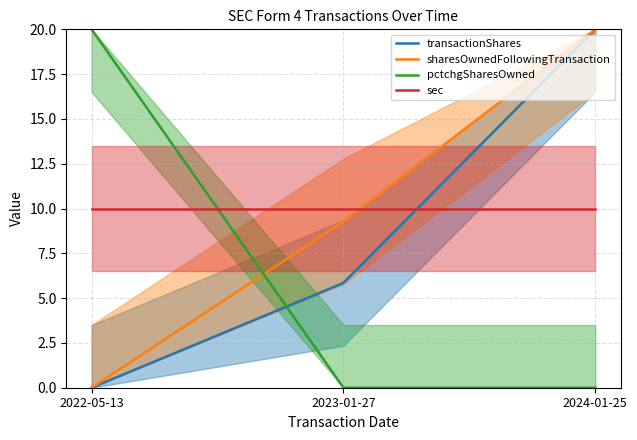

Which series has the widest spread of values?

transactionShares